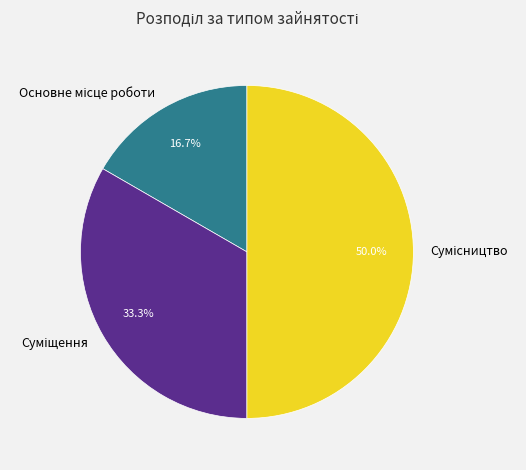

The Суміщення slice represents 33% of the pie. True or false?

True